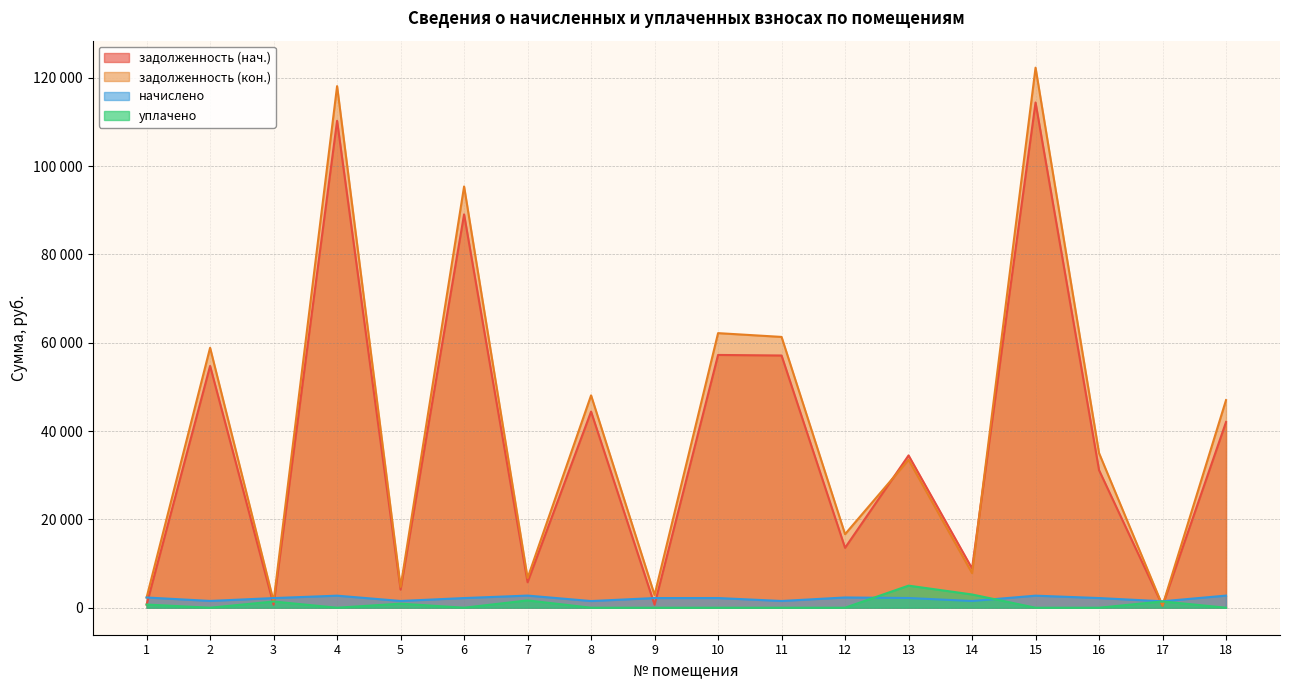

What value does the задолженность (кон.) series have at 13?

33491.4